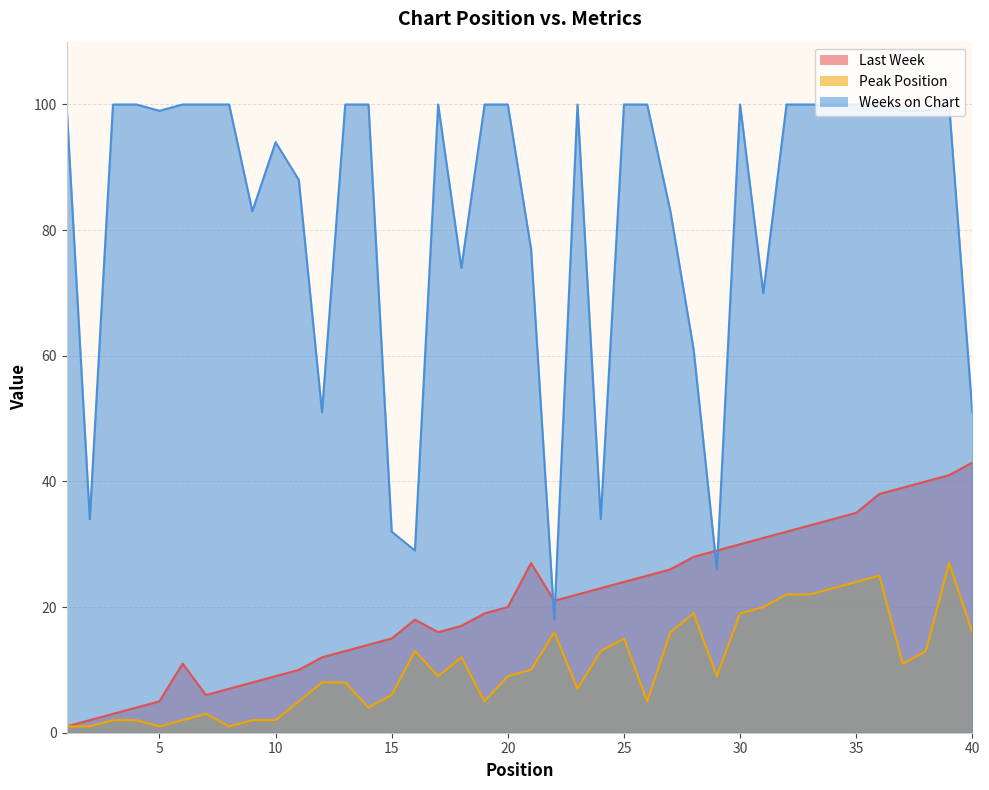

True or false: Peak Position and Last Week intersect in this chart.

False